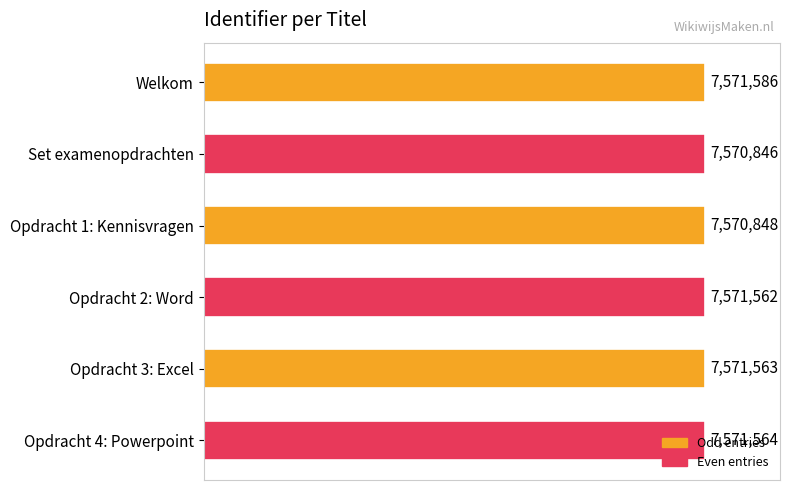

How many distinct data groups are displayed?

1